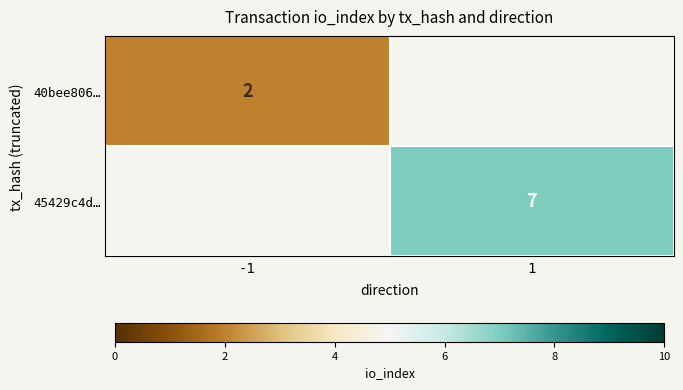

The 45429c4d… series shows 9 at 1. True or false?

False